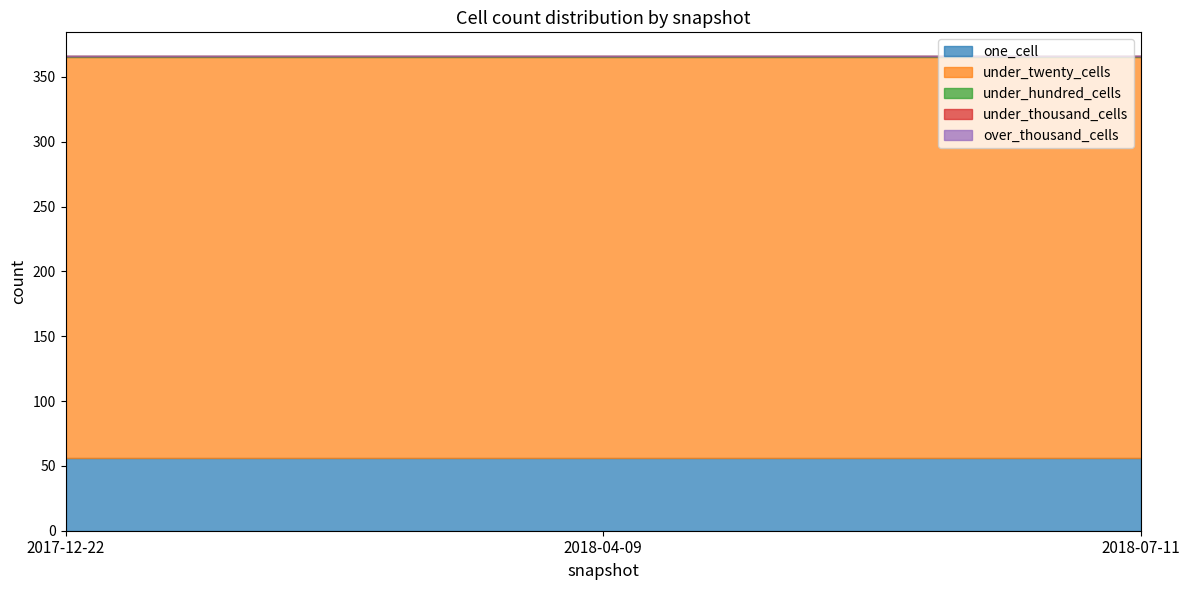

Count the number of data series in this chart.

5